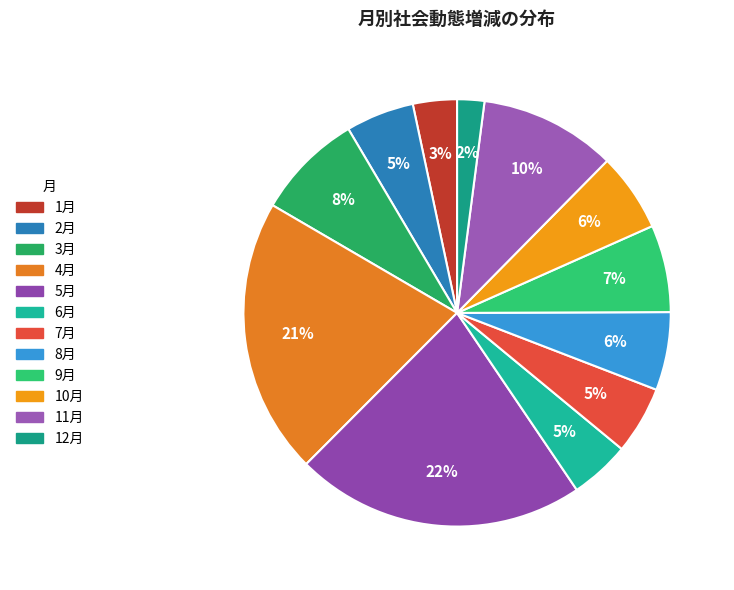

To the nearest percent, what is the difference between the largest and smallest slice percentages?

20%